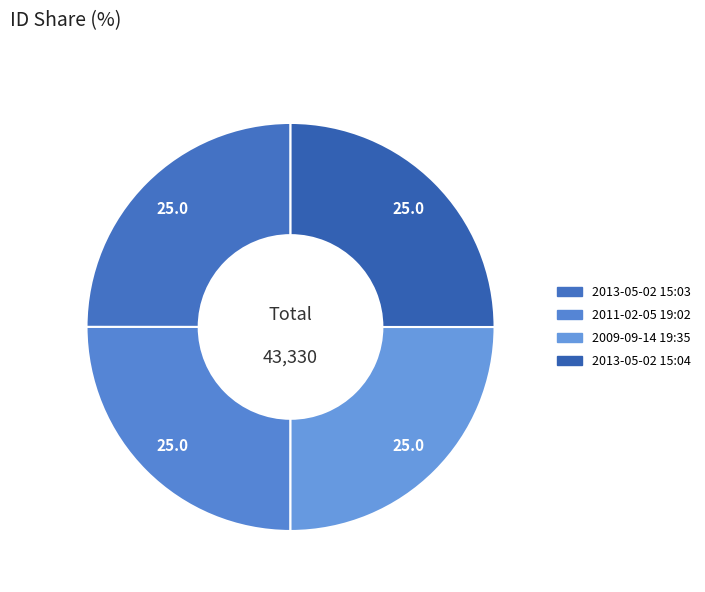

Is there a majority slice in this chart?

No